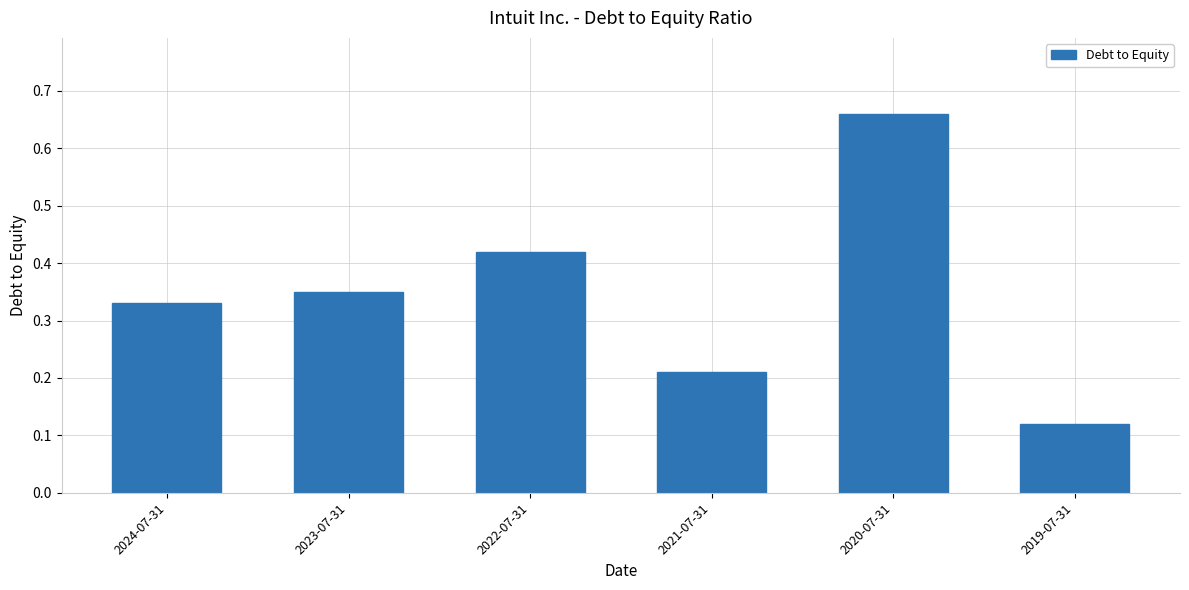

What is the difference between the maximum and minimum values?

0.5